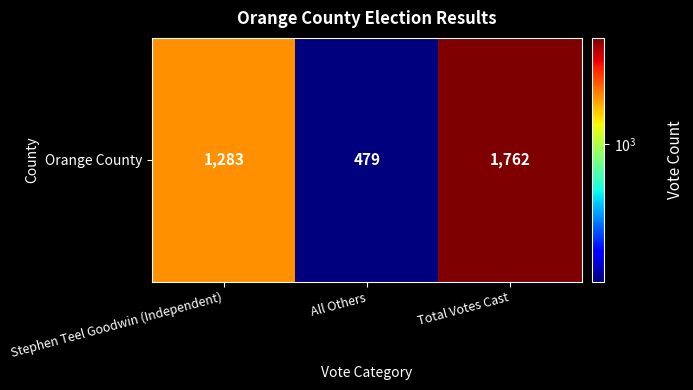

What is the difference between the maximum and minimum values?

1283